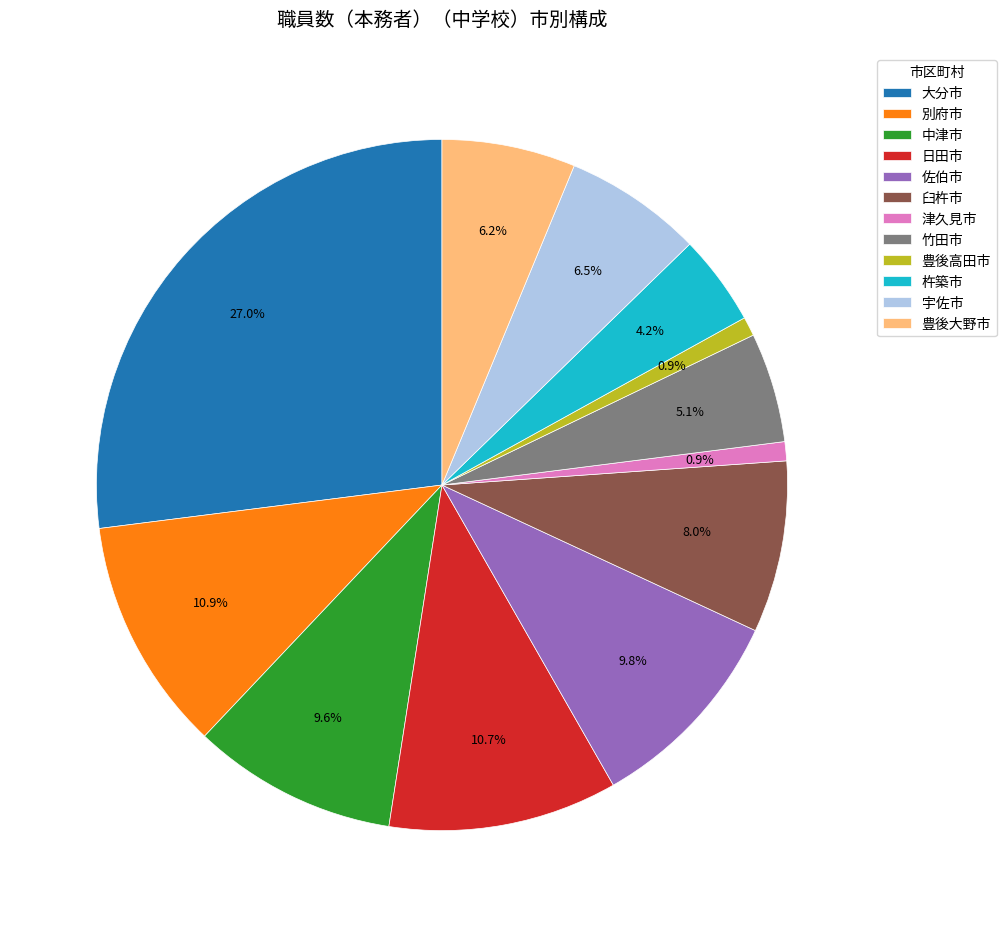

To the nearest percent, what percentage of the pie is 豊後高田市?

1%